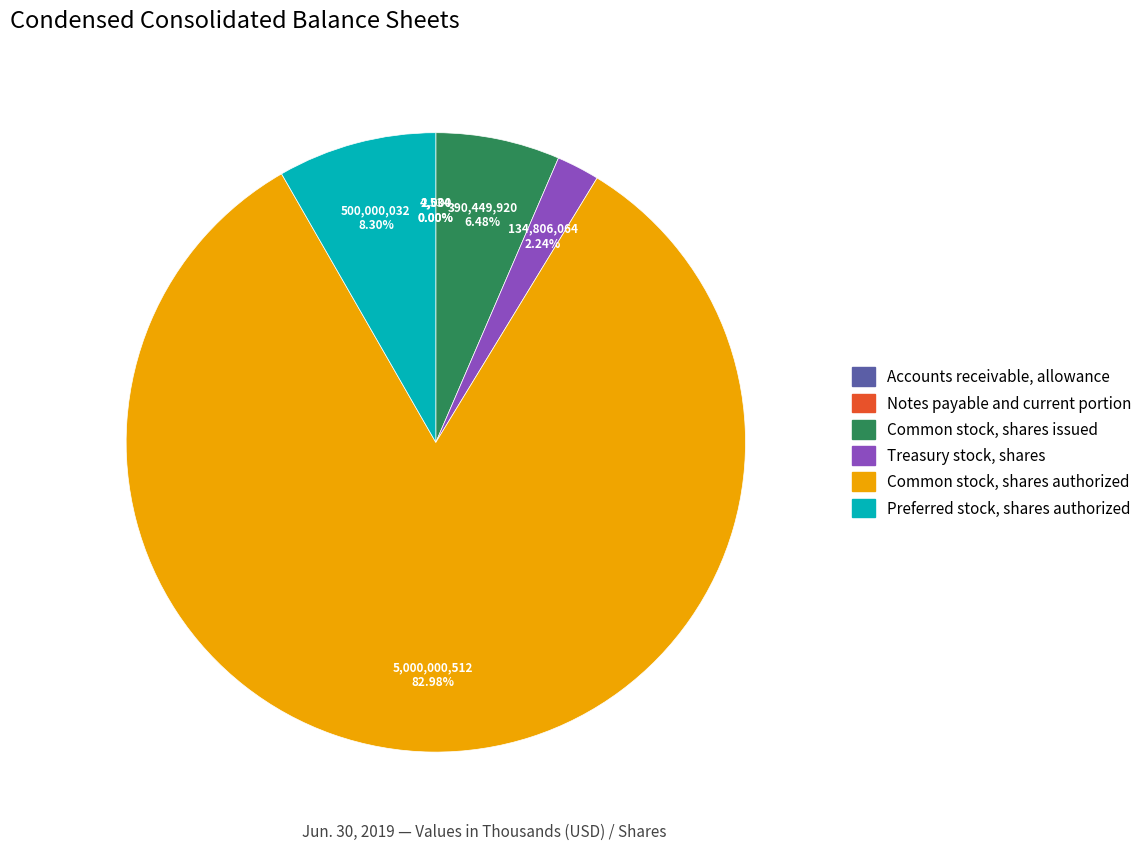

Is there any slice that represents more than half of the pie?

Yes